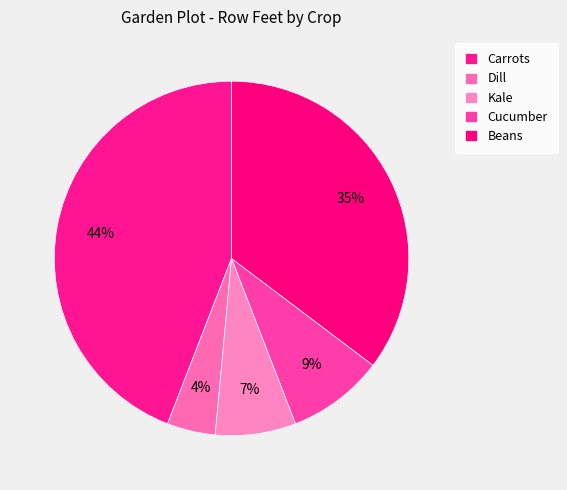

What is the smallest slice in the pie chart?

Dill